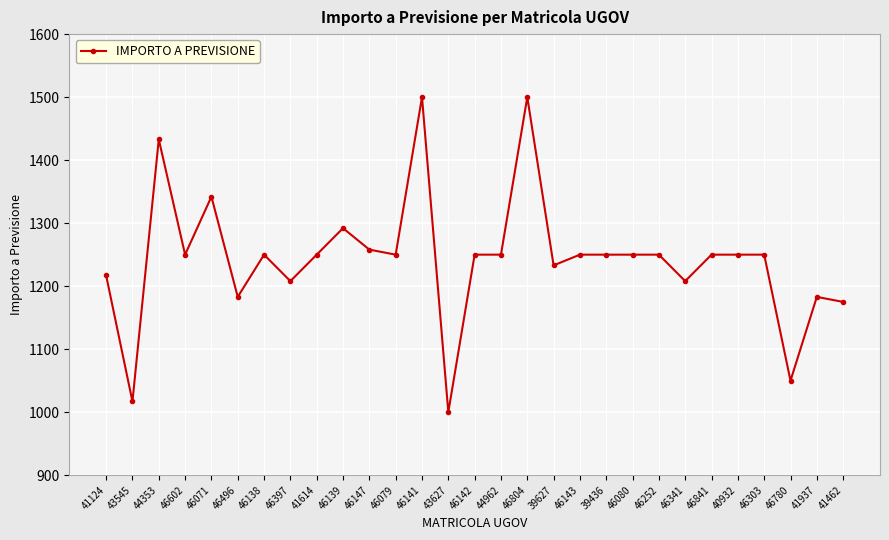

At which category does the data reach its first local peak?

44353